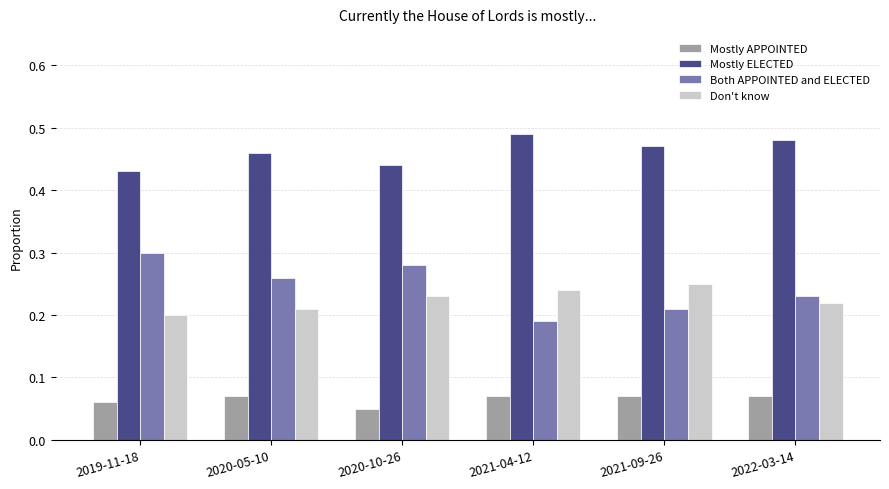

What position from the left is 2019-11-18?

1